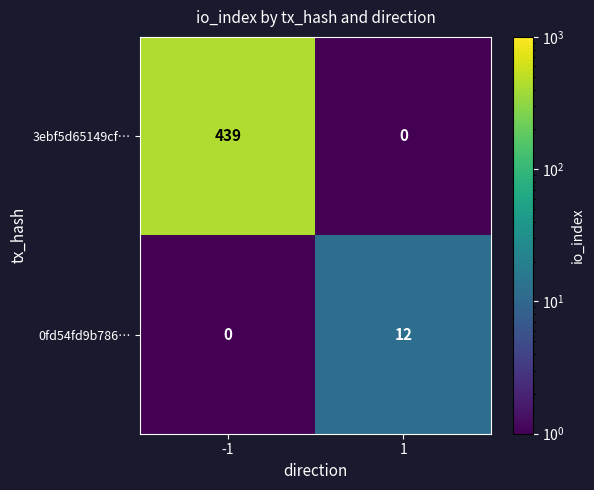

What is the approximate value of 0fd54fd9b786… at 1?

12